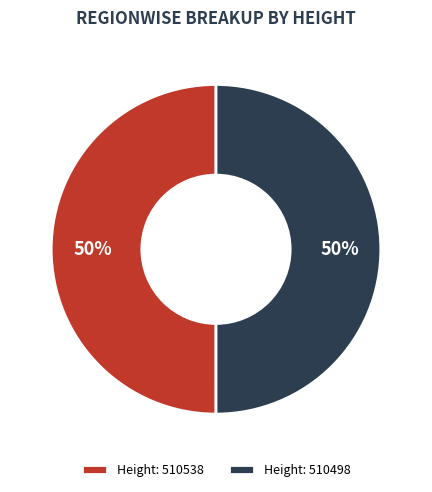

Is it true that Height: 510498 is 50% of the pie?

True